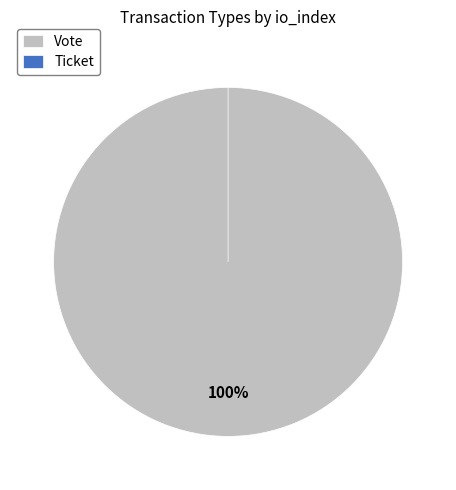

Does any single category account for the majority?

Yes